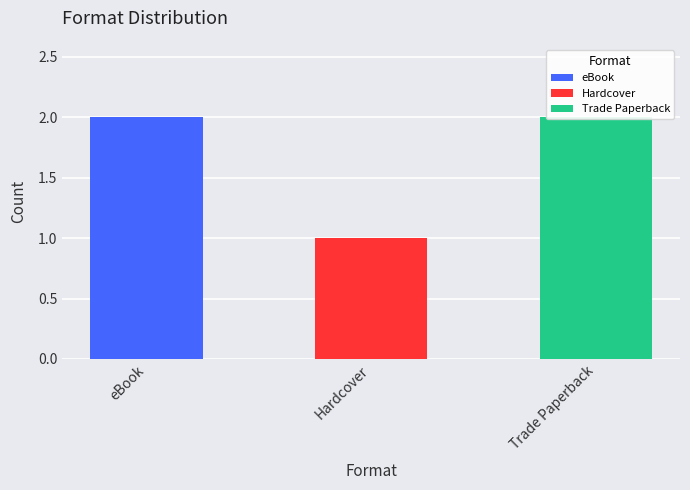

Rank the categories by value from lowest to highest.

Hardcover, eBook, Trade Paperback